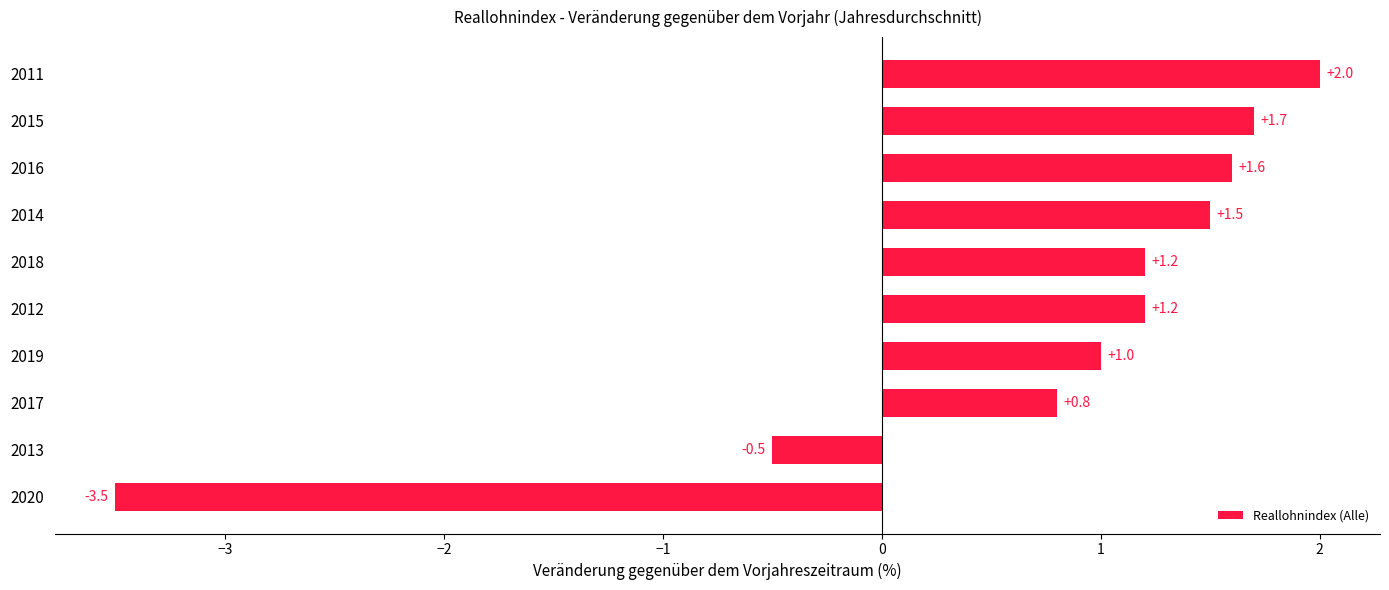

True or false: the data shows 1.6 at 2016.

True